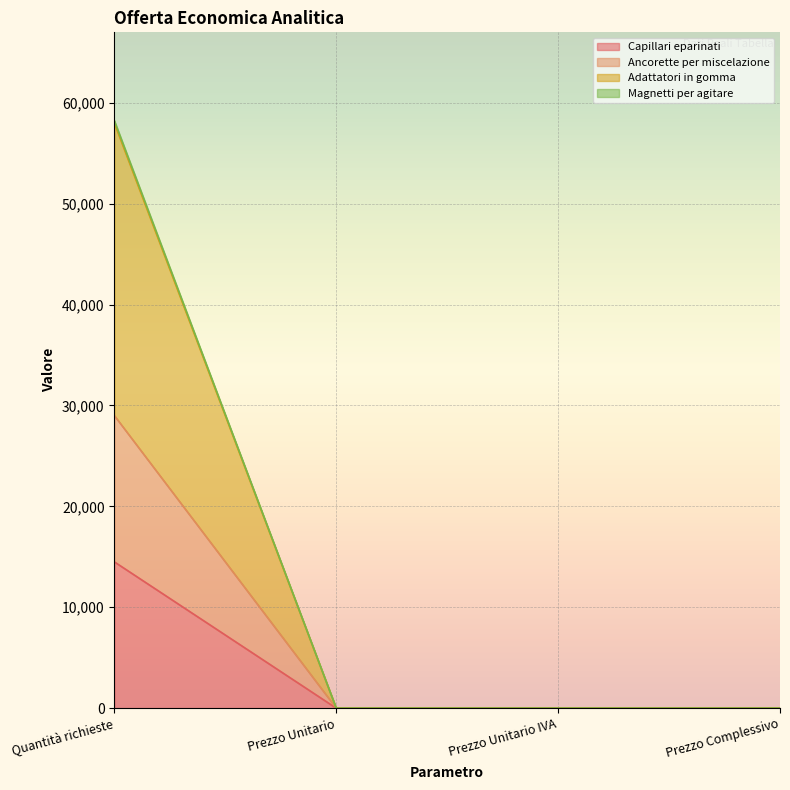

True or false: Capillari eparinati and Magnetti per agitare intersect in this chart.

False